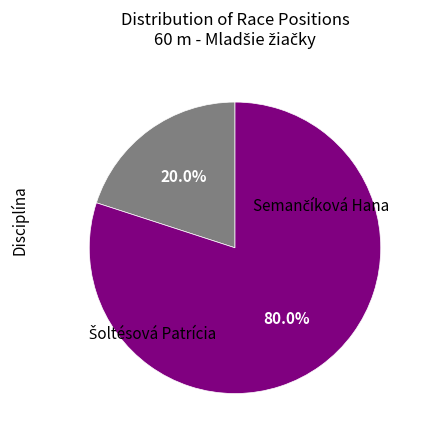

Which category has the biggest portion of the pie?

Šoltésová Patrícia